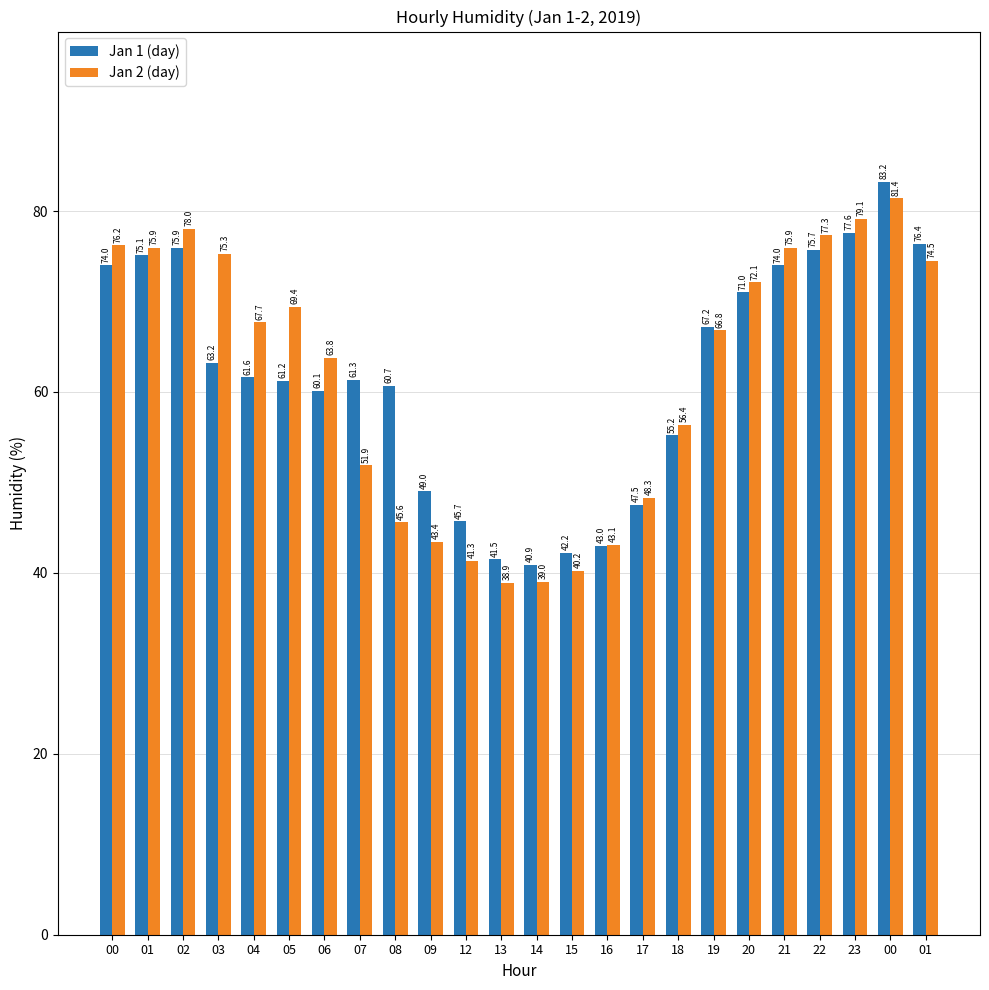

What is the total value across all series at 23?

156.7